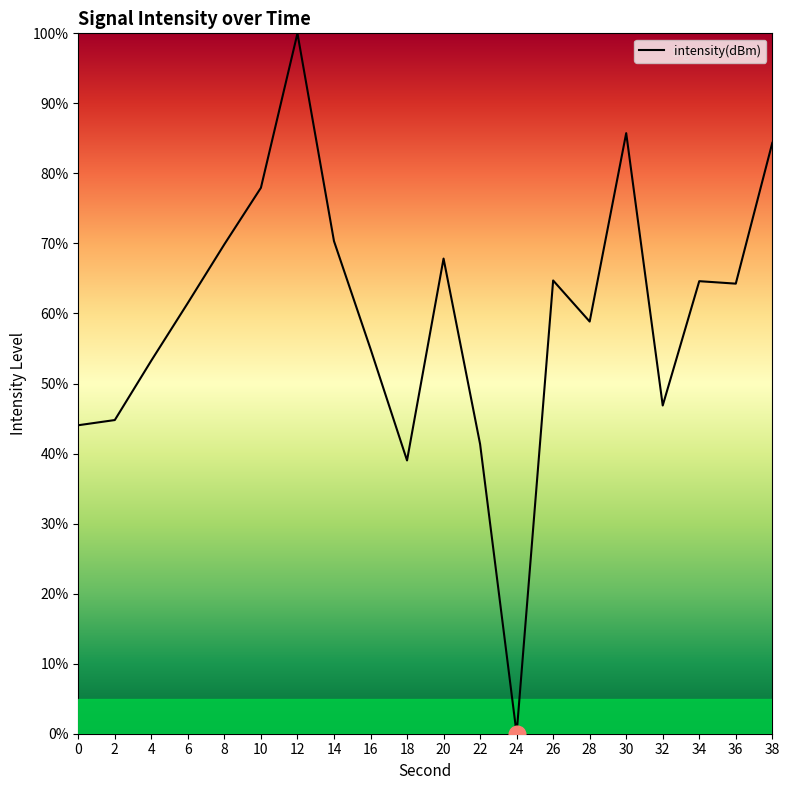

What is the difference between the values at 12 and 36?

35.7